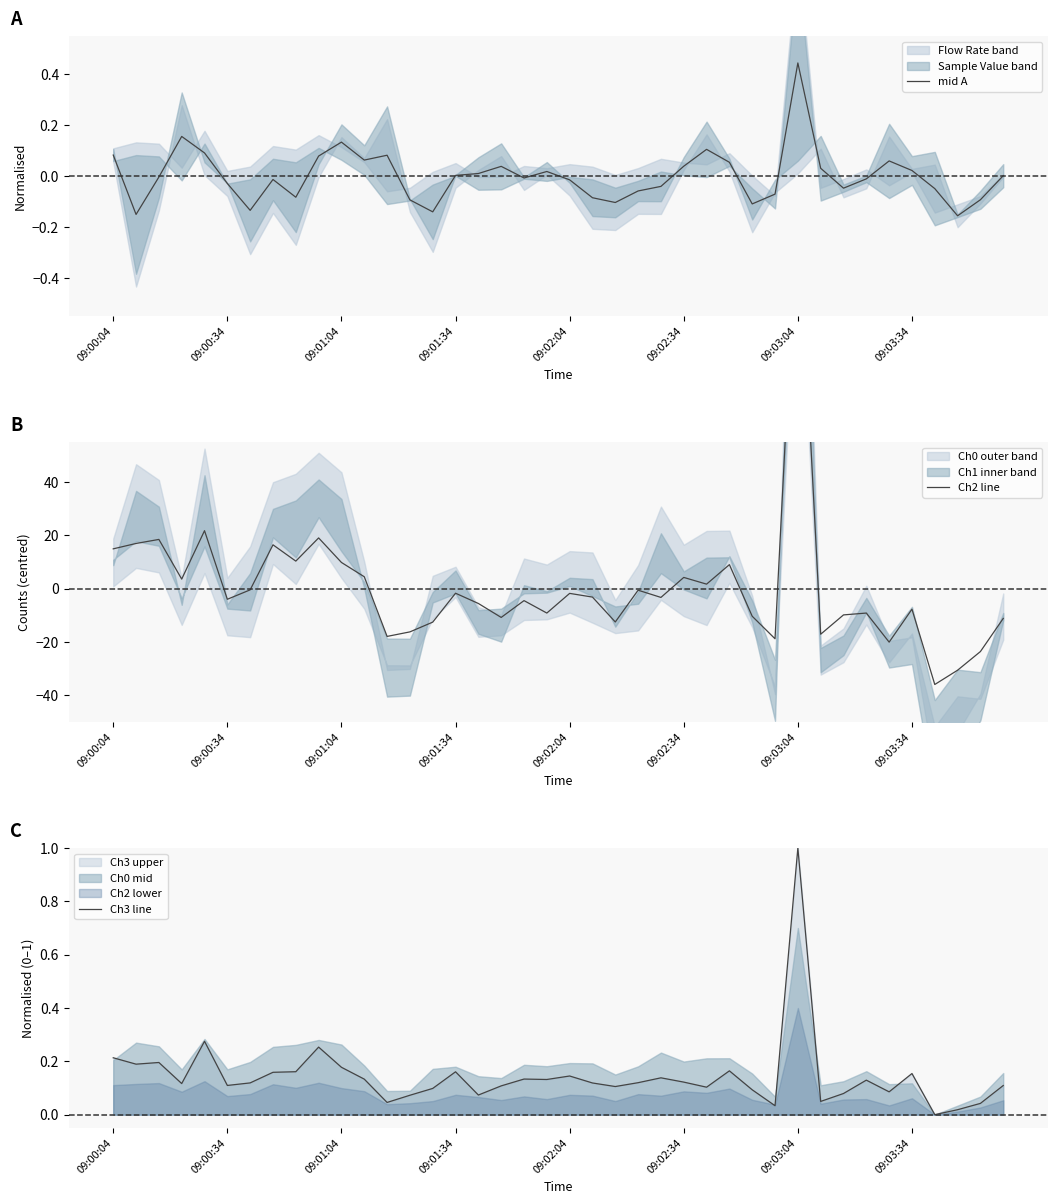

Count the number of categories in the chart.

40